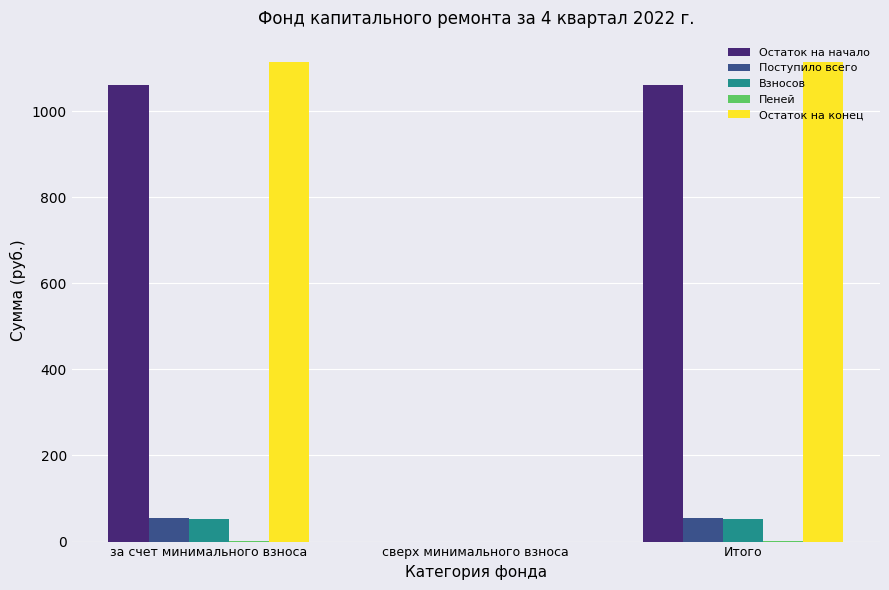

Count the number of data series in this chart.

5